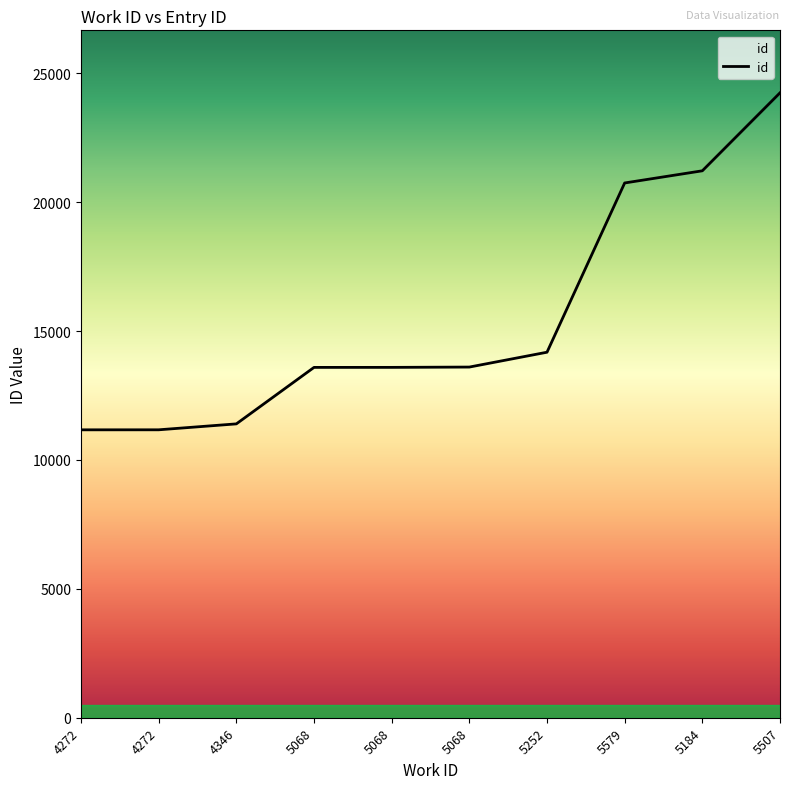

What is the difference between the second highest and minimum values?

10049